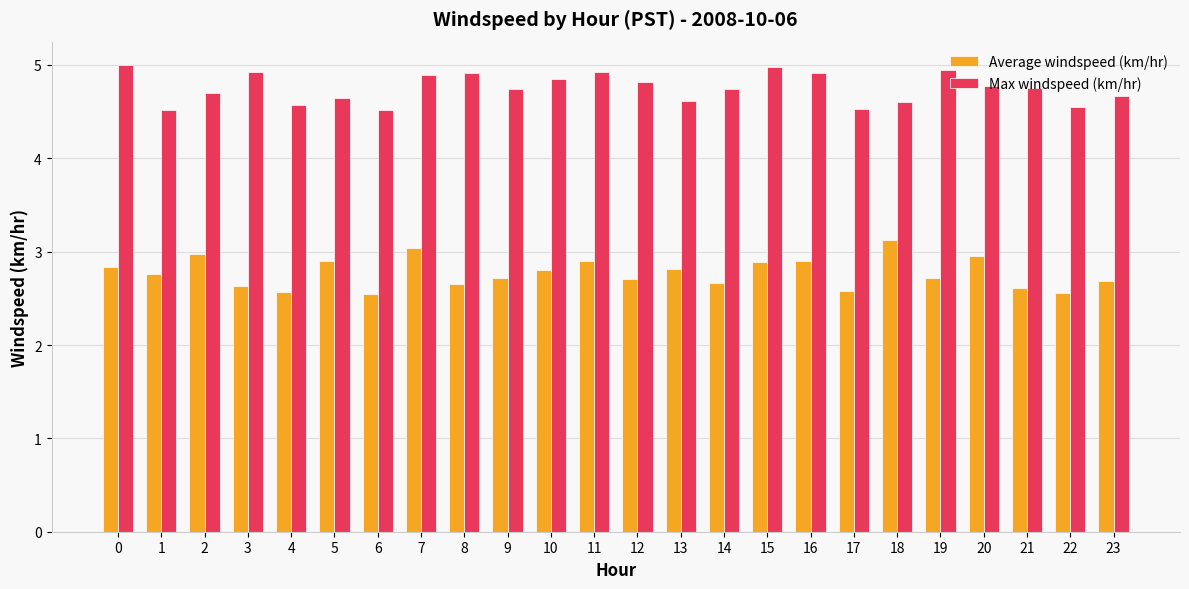

At 1, list the series in order from smallest to largest.

Average windspeed (km/hr), Max windspeed (km/hr)